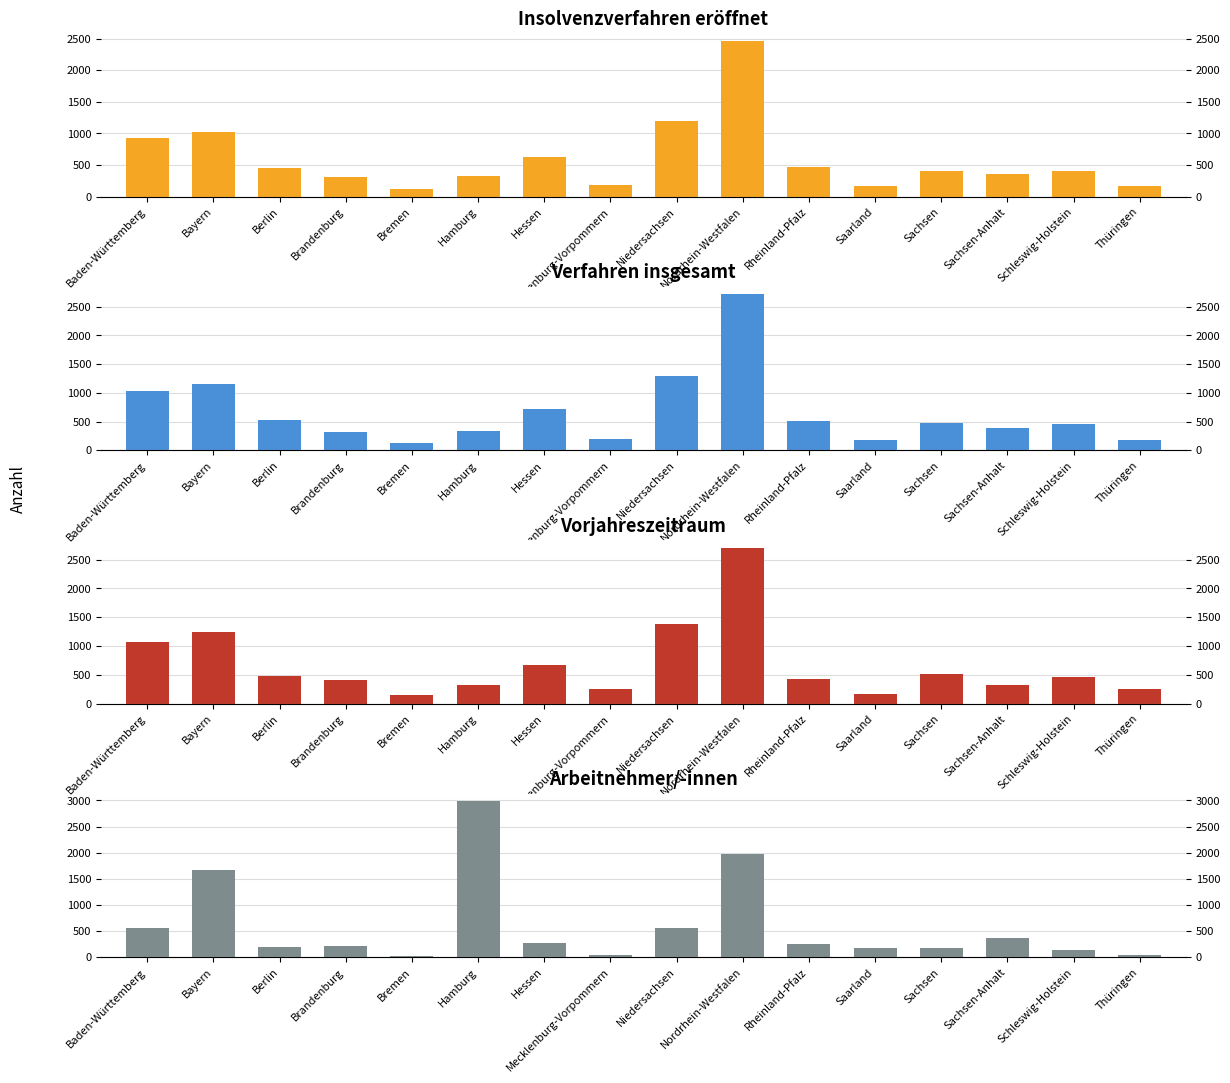

Are the bars grouped side by side (vs. stacked)?

Yes